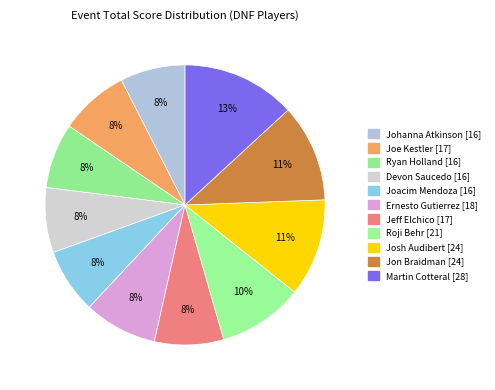

To the nearest percent, what is the combined percentage of Johanna Atkinson and Ernesto Gutierrez?

16%